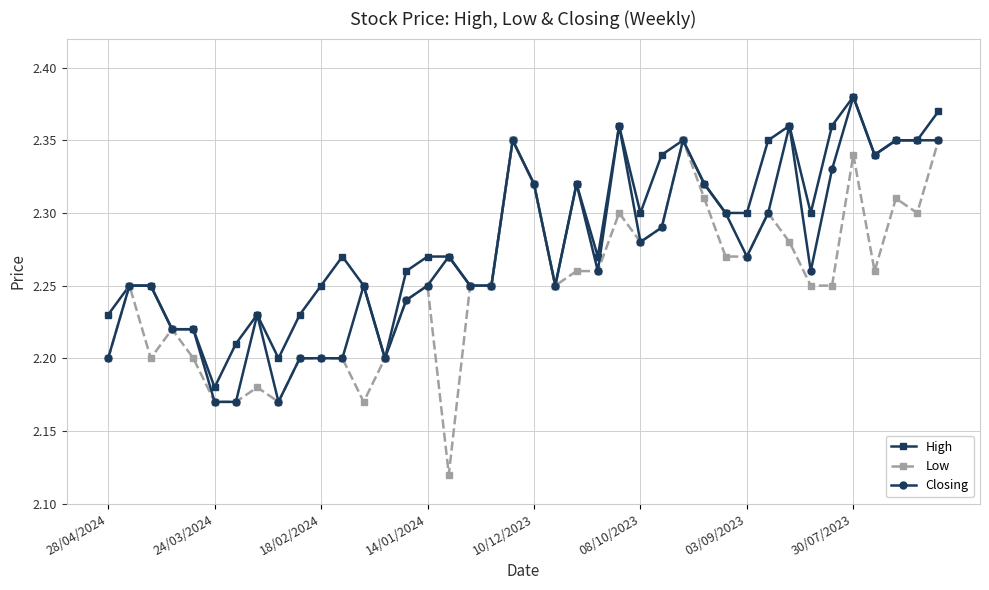

Which series has the largest total across all categories?

High